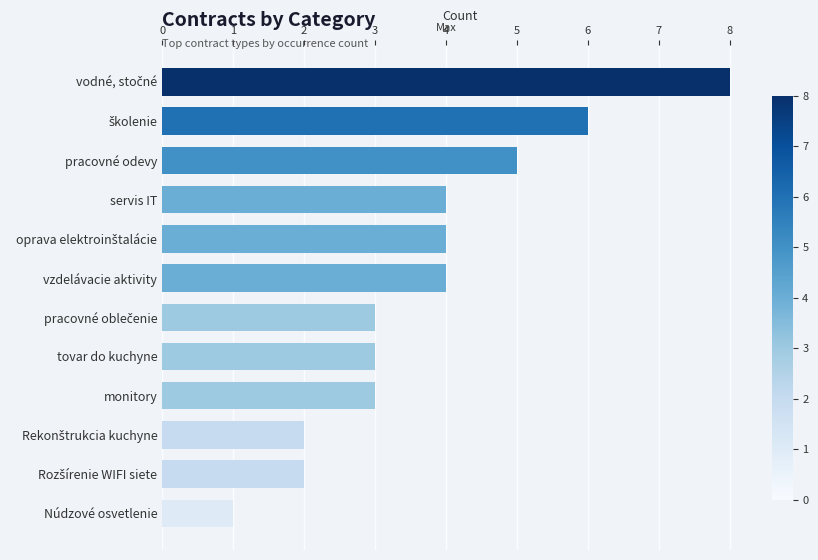

Are the bars horizontal?

Yes